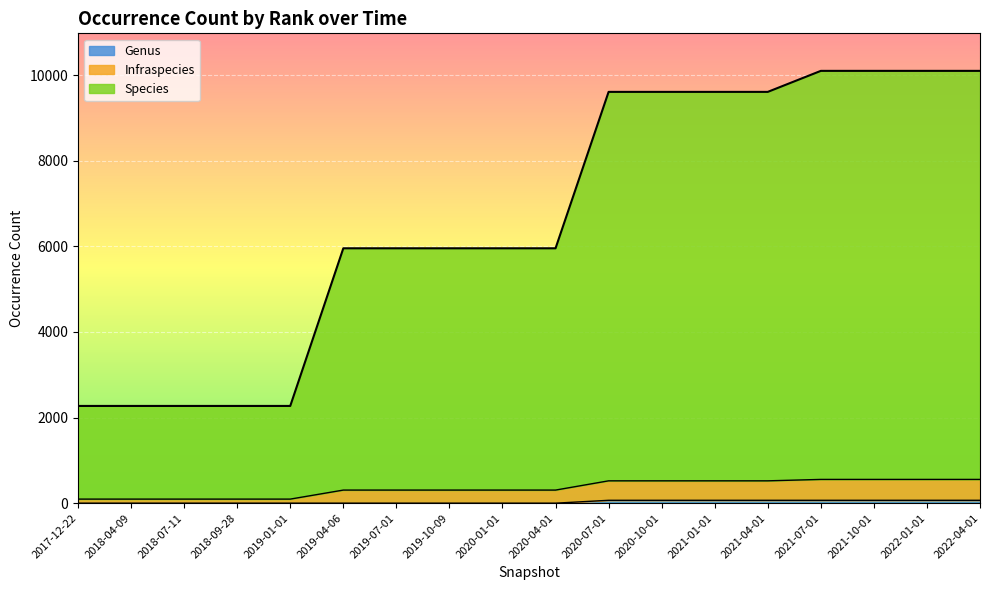

What is the average value of the Infraspecies series?

351